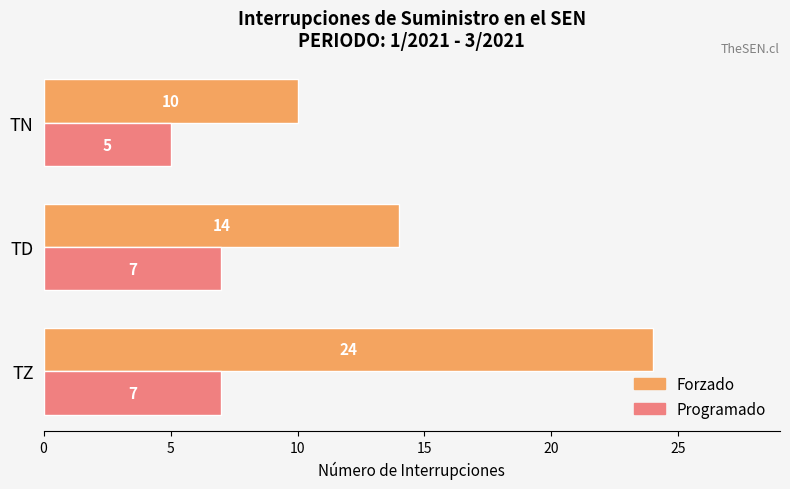

What is the sum of all Forzado values?

48